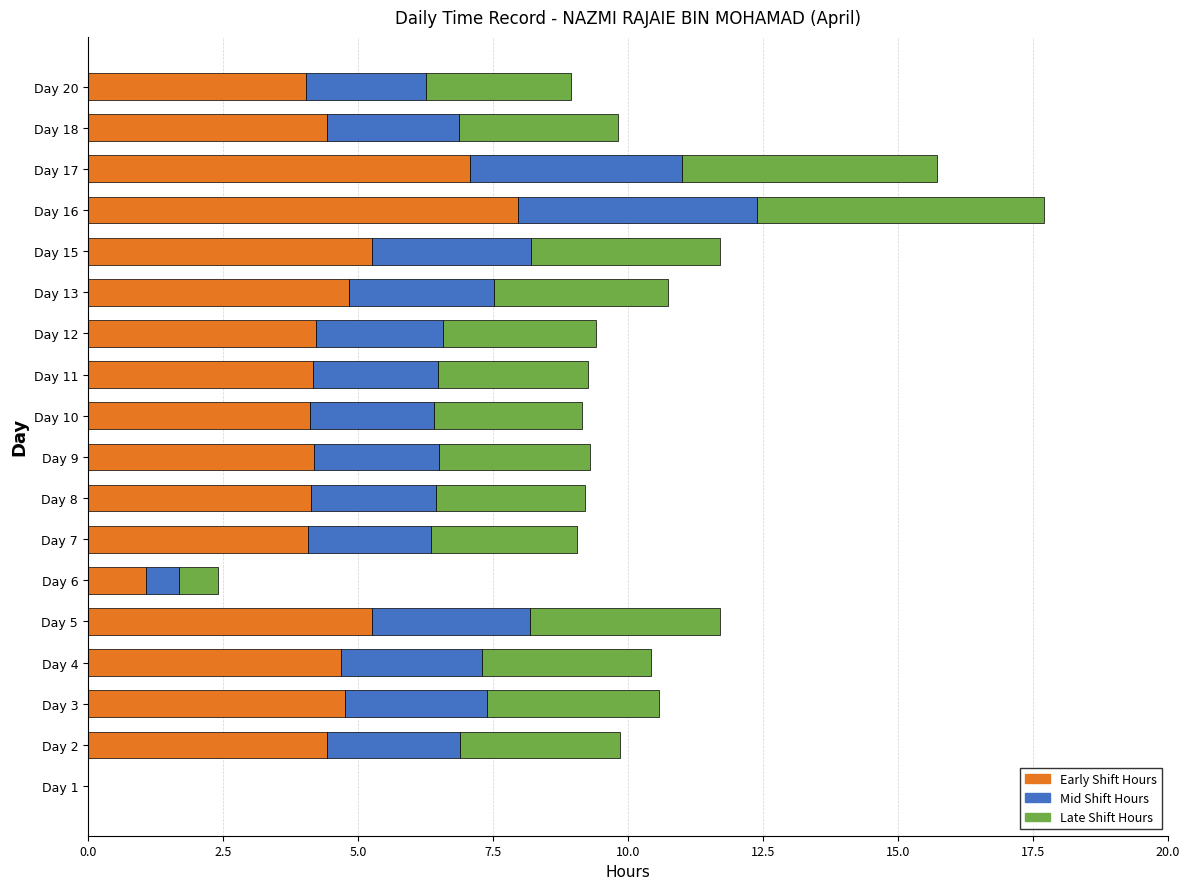

At which category is the sum across all series the highest?

Day 16